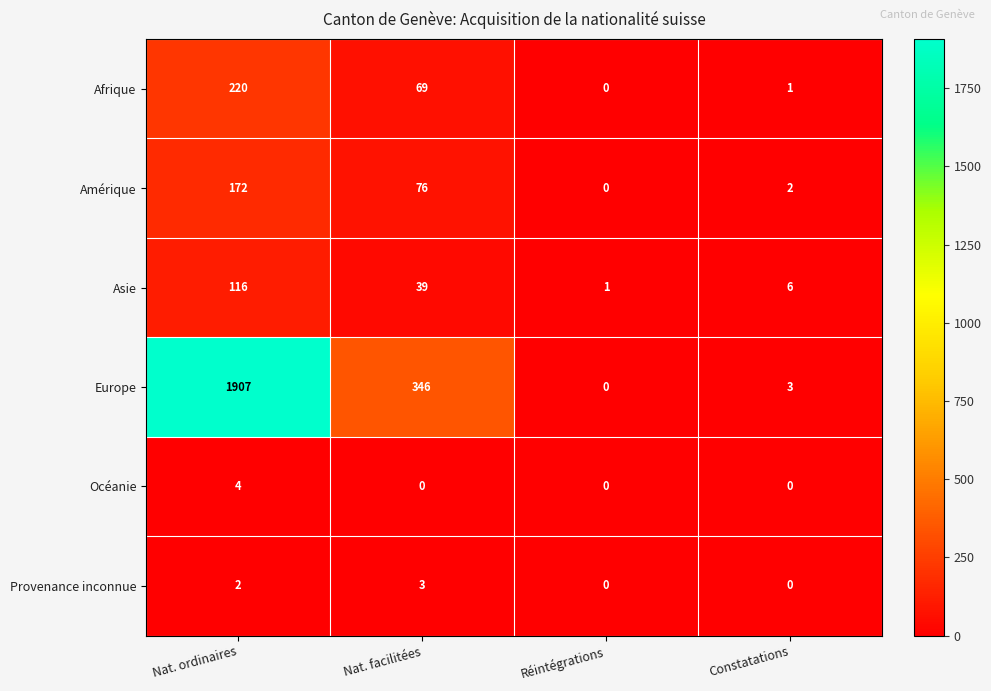

What is the total value across all series at Réintégrations?

1